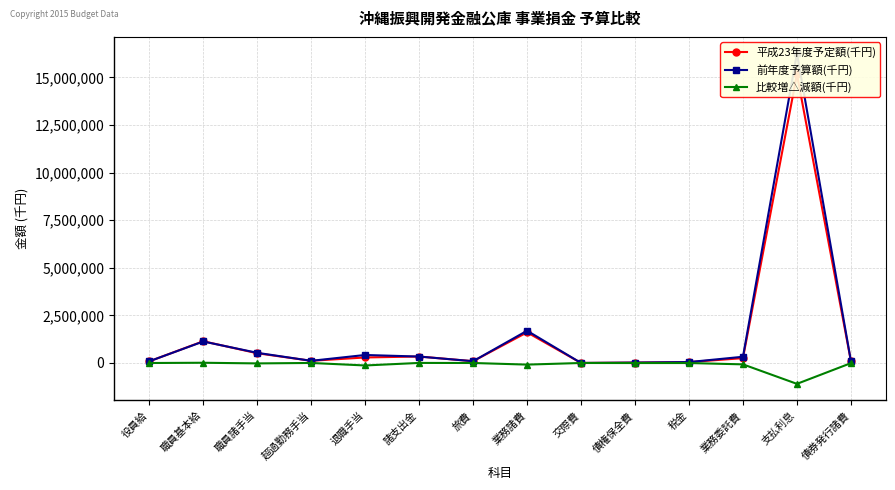

What is the difference between the maximum and second lowest values in the 平成23年度予定額(千円) series?

15140749